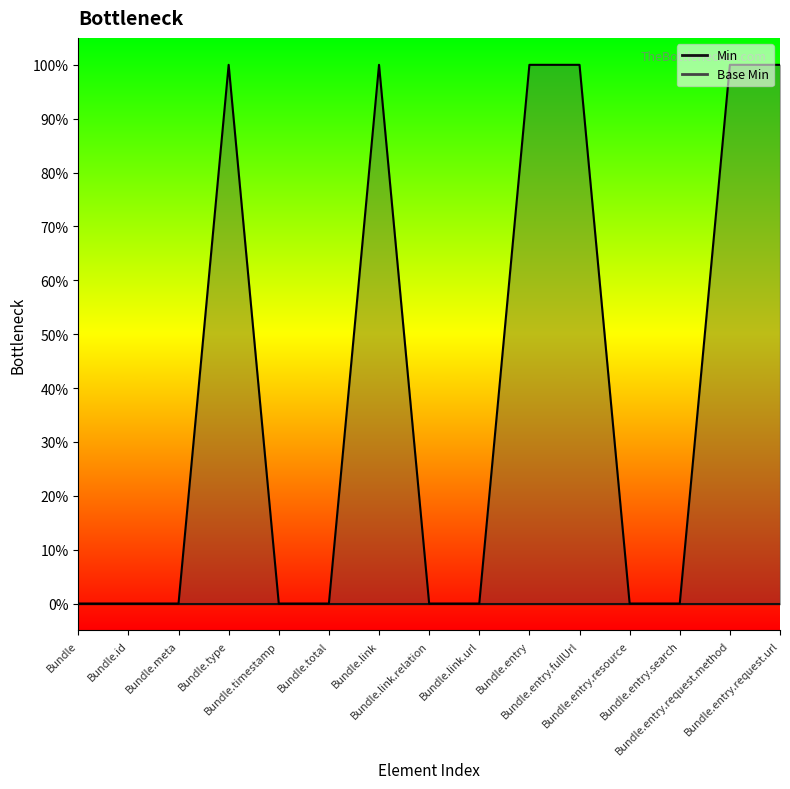

How many values exceed 0?

6